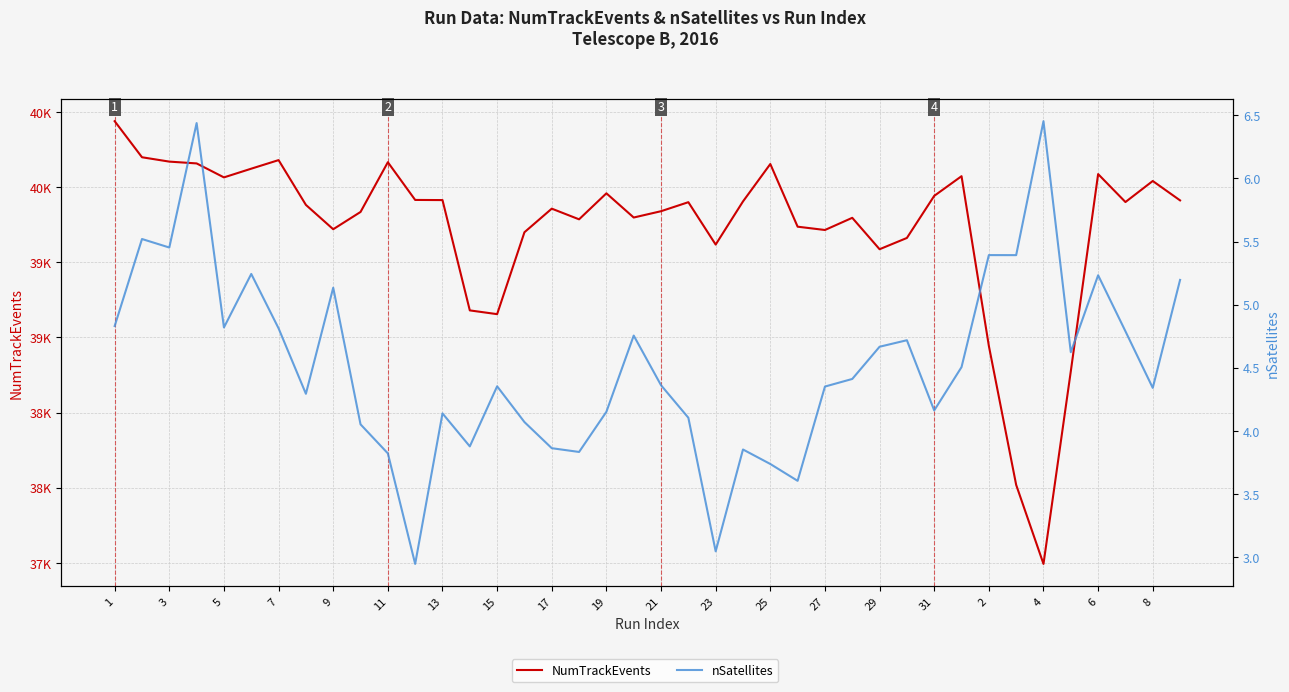

List the series in order of their overall mean, highest first.

NumTrackEvents, nSatellites